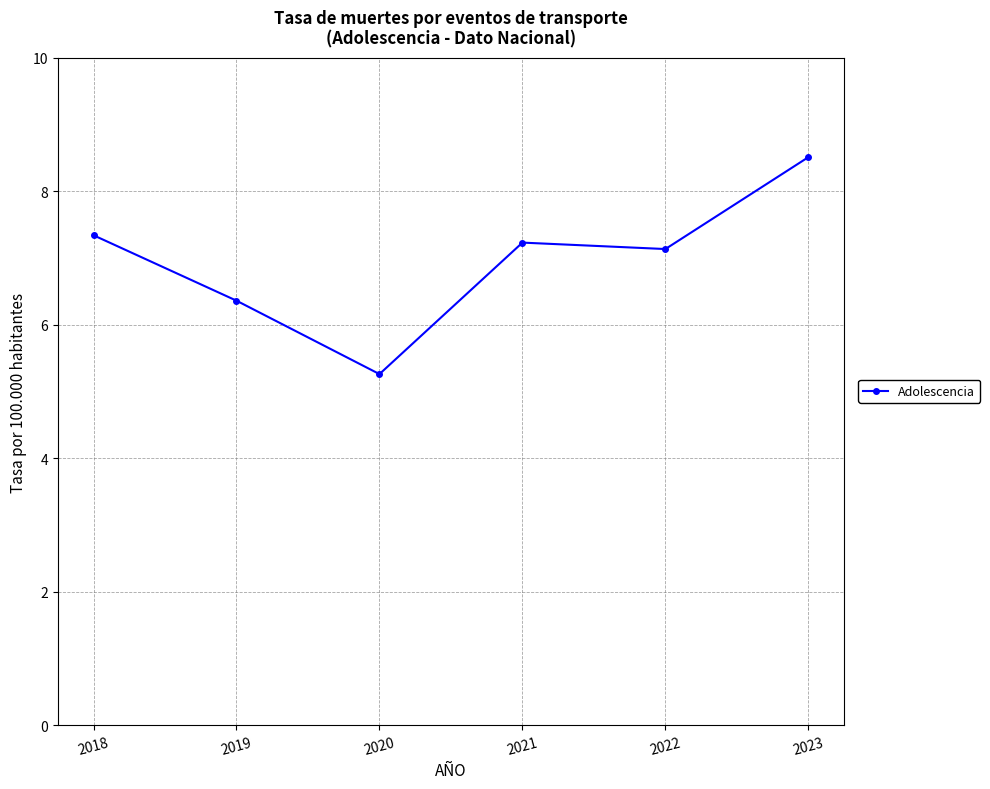

Which has a higher value, 2023 or 2021?

2023